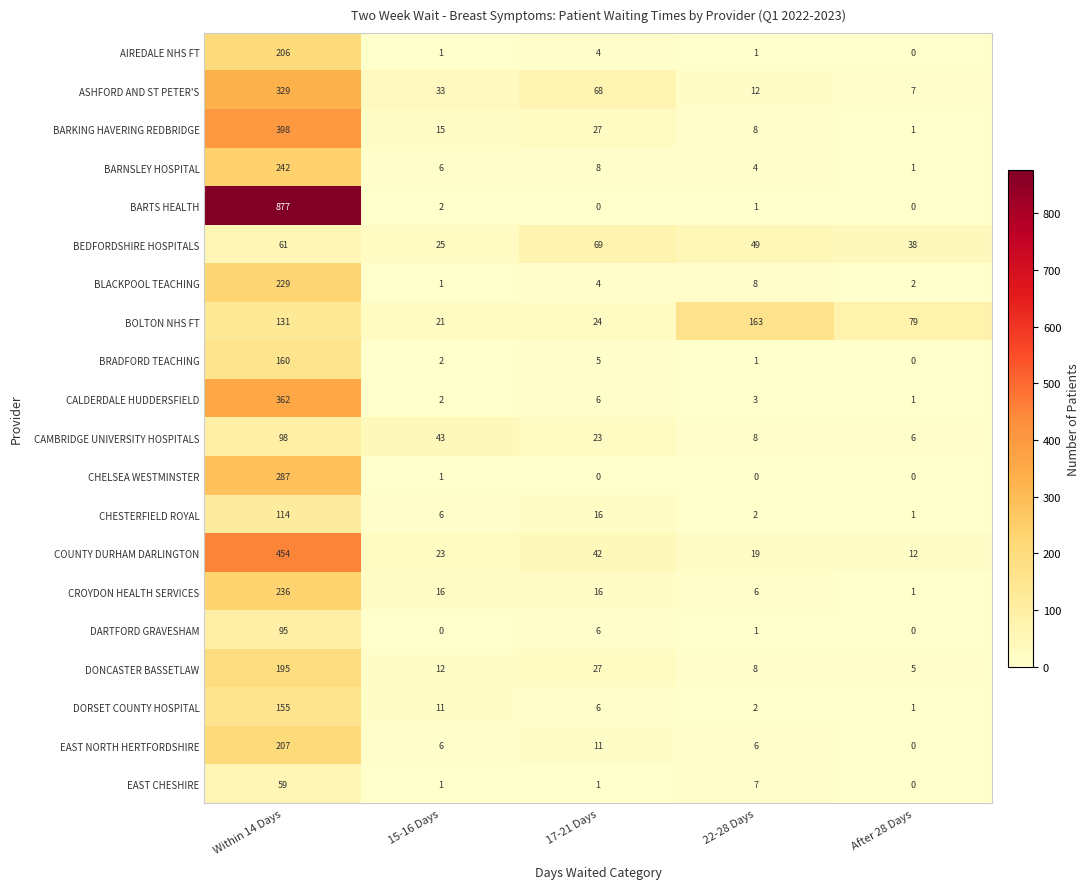

At which category is the sum across all series the highest?

Within 14 Days